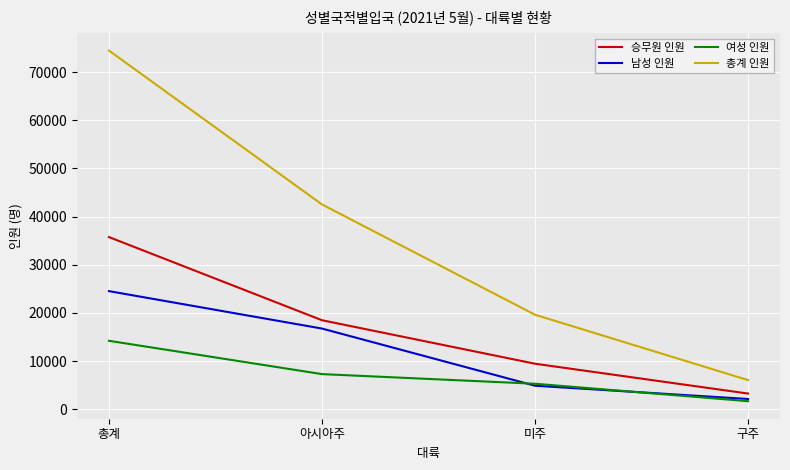

Rank the categories by 승무원 인원 value from lowest to highest.

구주, 미주, 아시아주, 총계